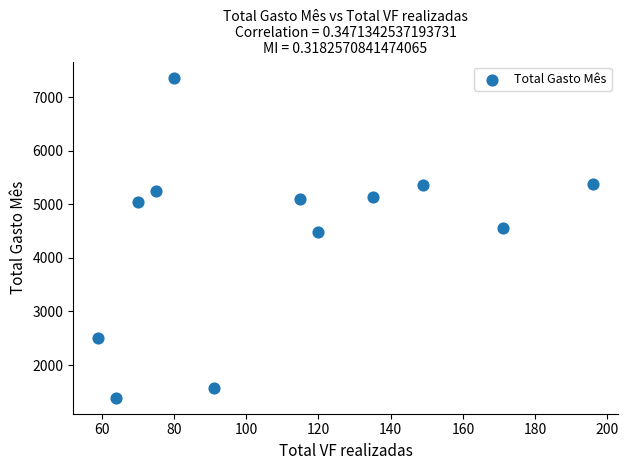

What Y value in the scatter plot is closest to 4377?

4479.7